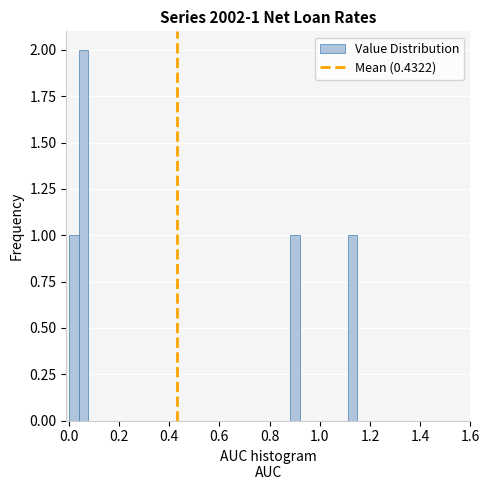

Around what value on the x-axis is the tallest bar? Give the approximate position of its centre, as read against the axis.

0.06